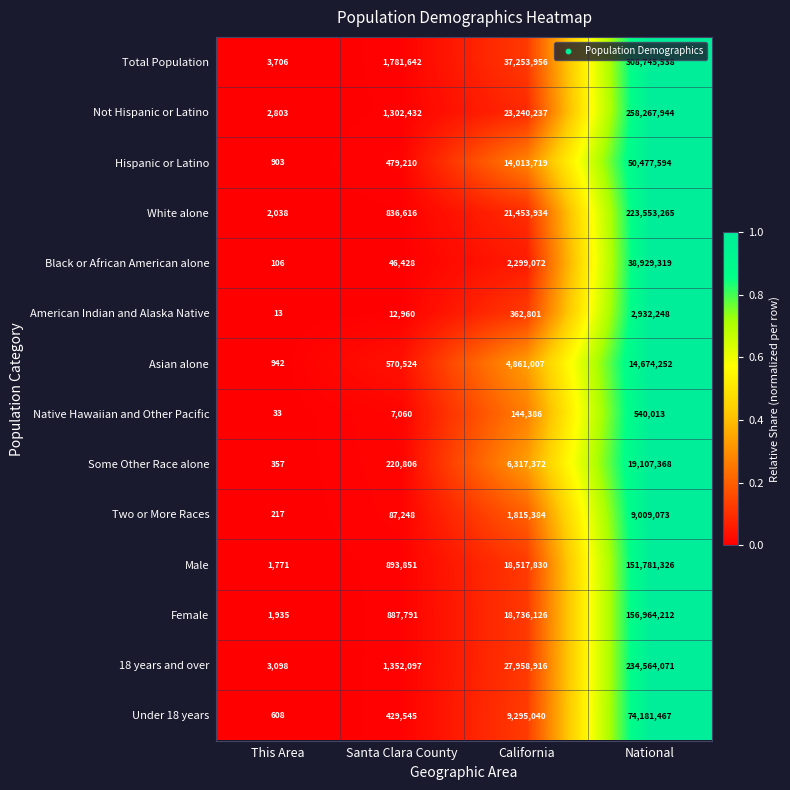

What is the total value across all series at California?

186269780